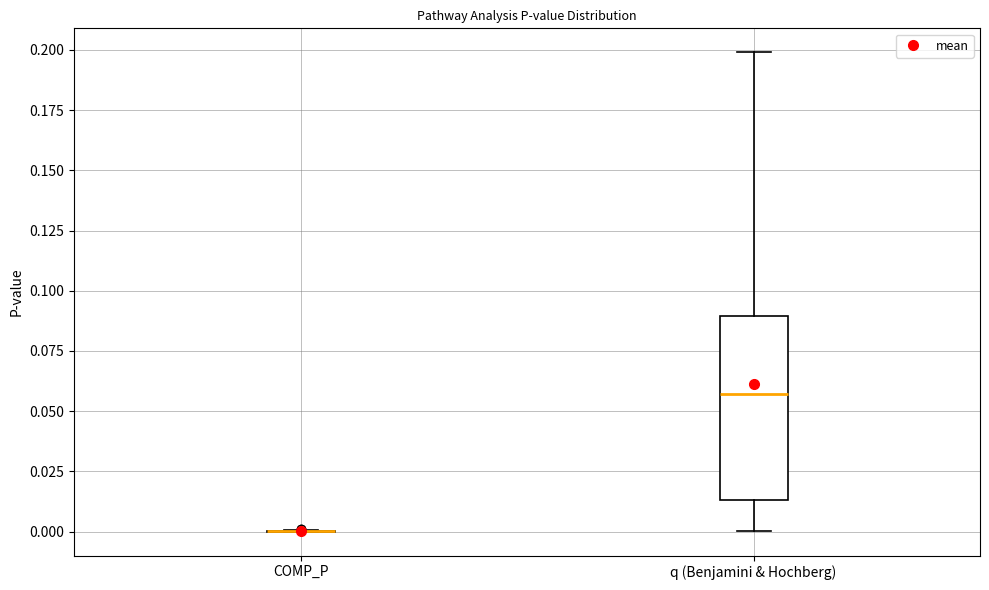

Reading left to right, read every box against the y-axis: the position of its median line, the range the box covers, and the ends of its whiskers. The values are not printed on the chart, so give them approximately, as read against the axis.

COMP_P: box collapsed to a line at 0.000, whiskers 0.000 to 0.000
q (Benjamini & Hochberg): median 0.055, box 0.015 to 0.090, whiskers 0.000 to 0.200